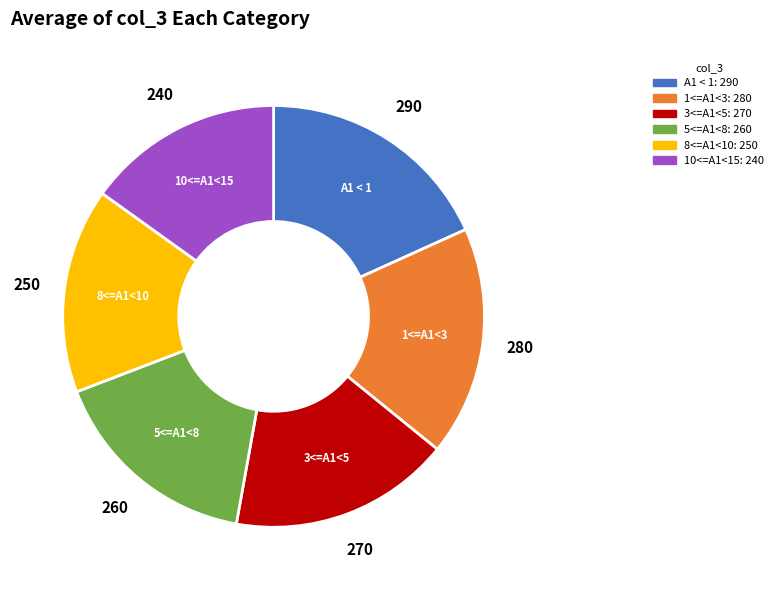

Is the sum of 5<=A1<8 and 10<=A1<15 greater than half?

No